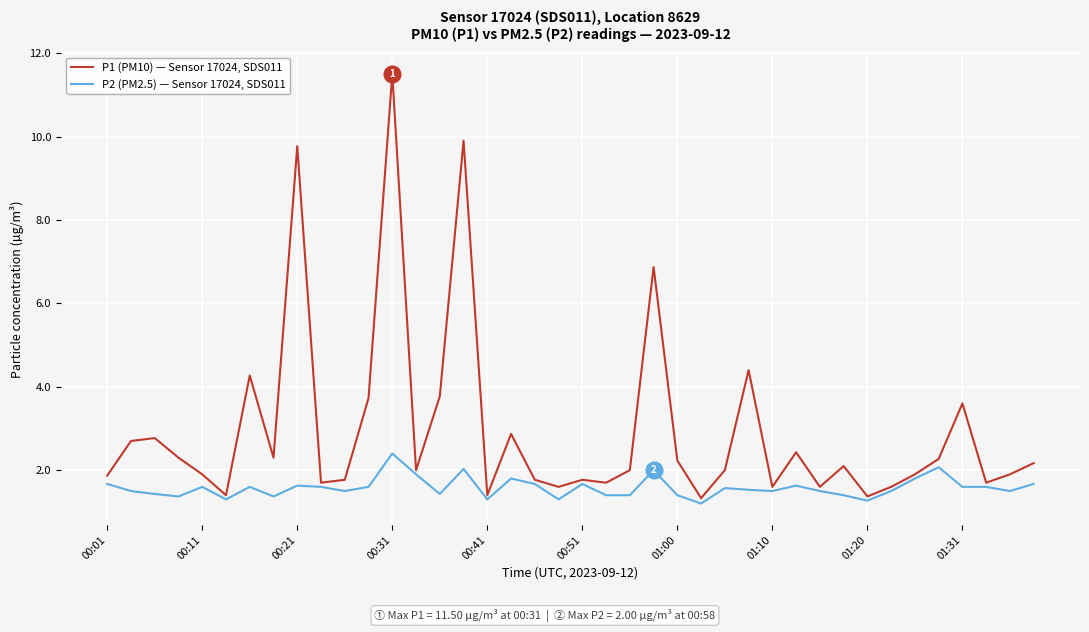

What is the difference between the maximum and minimum values in the P2 (PM2.5) — Sensor 17024, SDS011 series?

1.2